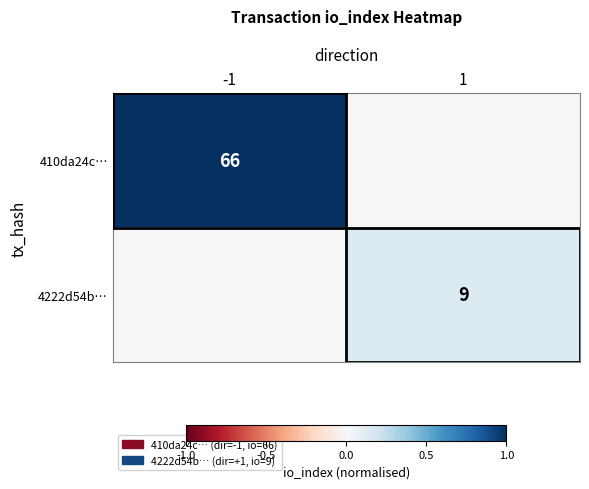

True or false: 410da24c… has a value of 105 at -1.

False